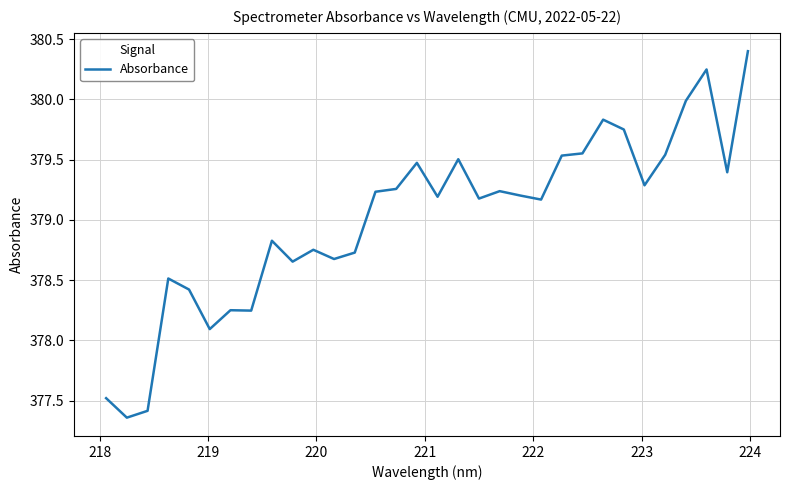

How many lines are shown in the chart?

1